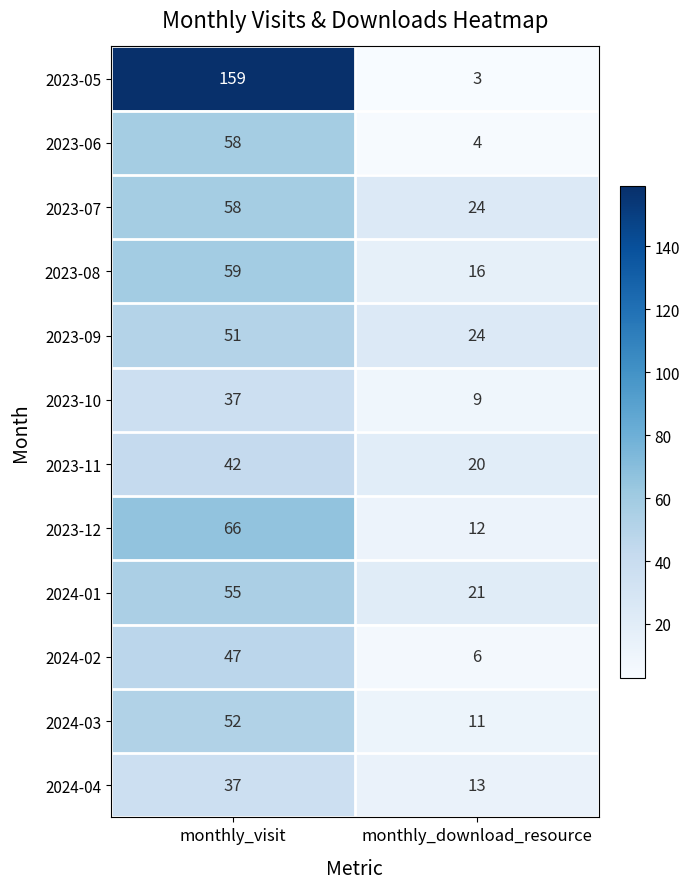

Which series has the widest spread of values?

2023-05